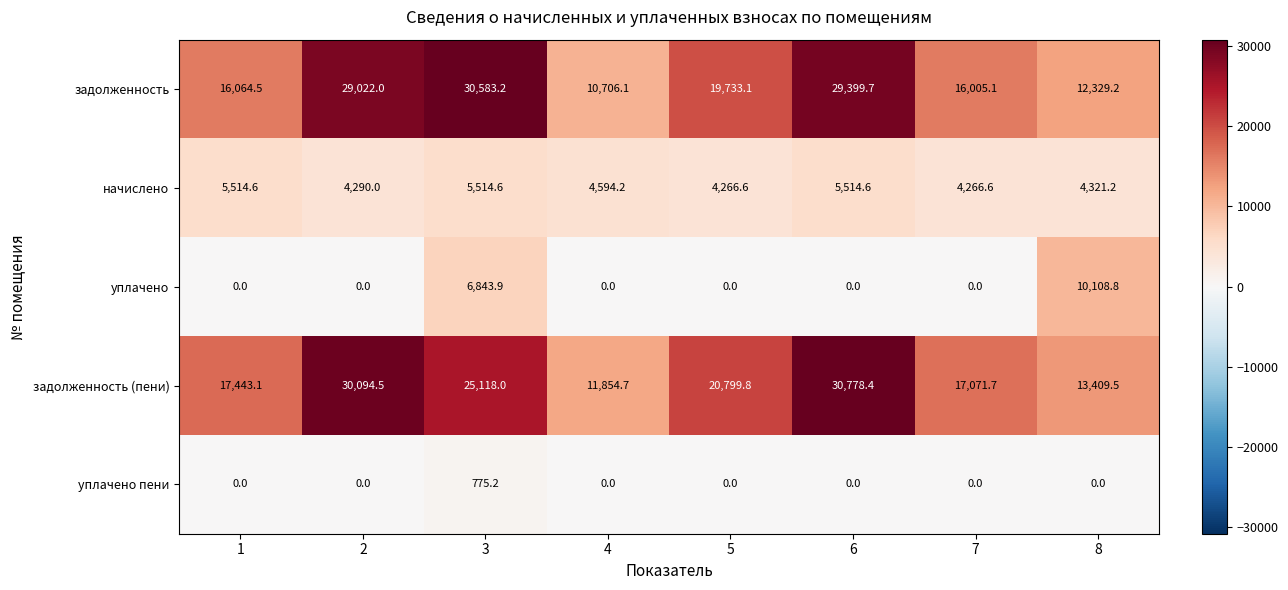

Which series has the largest range (max minus min)?

задолженность